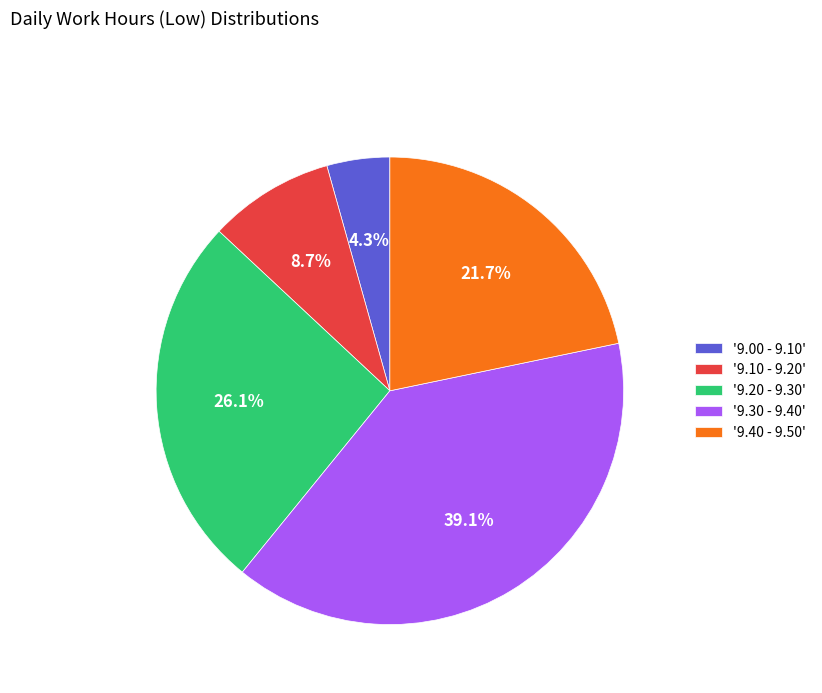

Rank the categories by value from lowest to highest.

'9.00 - 9.10', '9.10 - 9.20', '9.40 - 9.50', '9.20 - 9.30', '9.30 - 9.40'